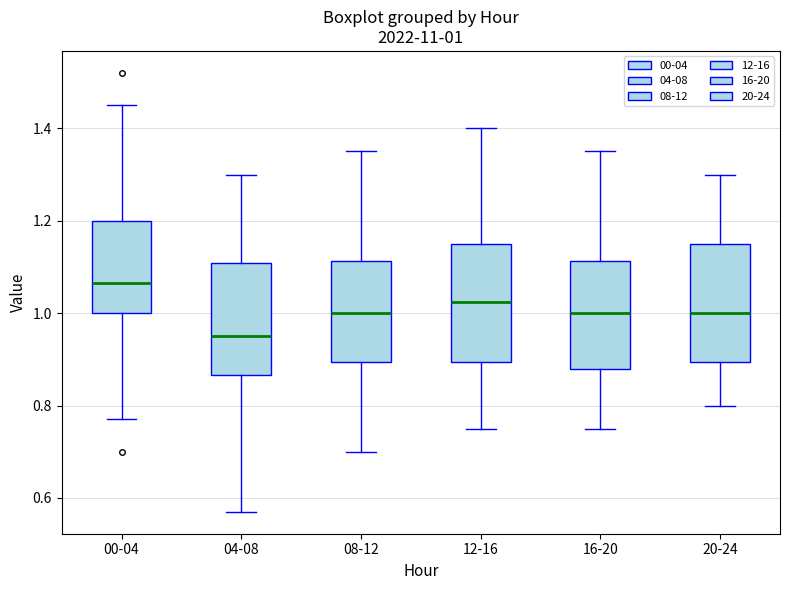

Which box has the highest median line?

00-04